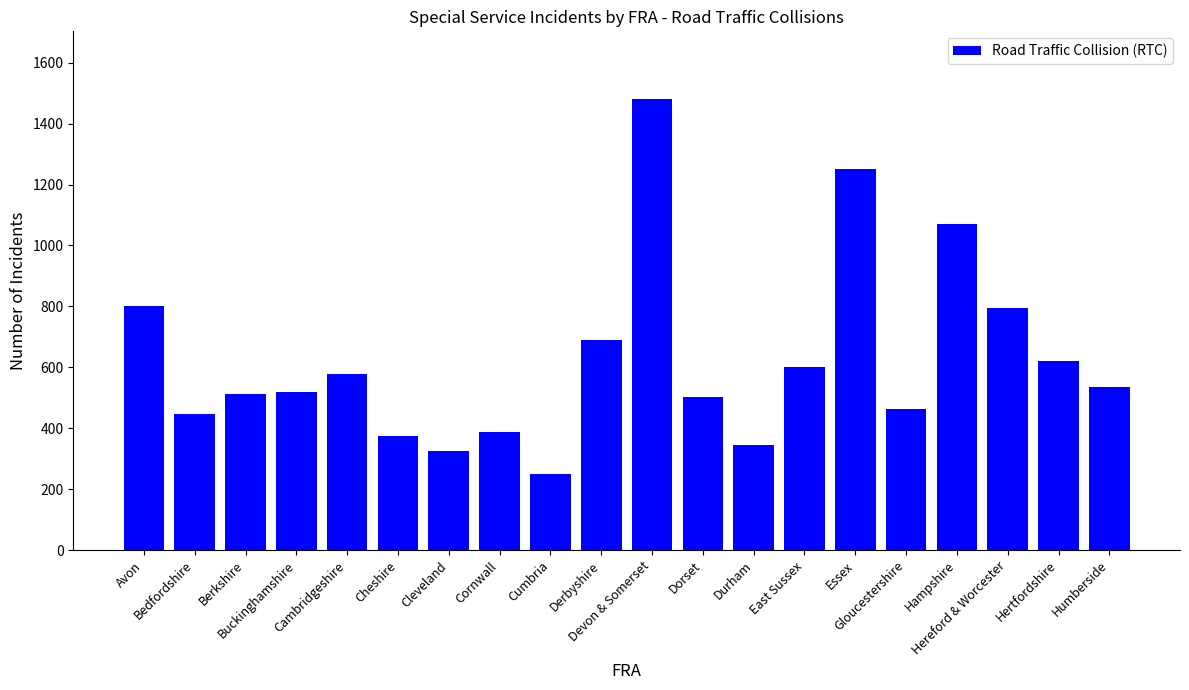

What is the difference between the maximum and second lowest values?

1157